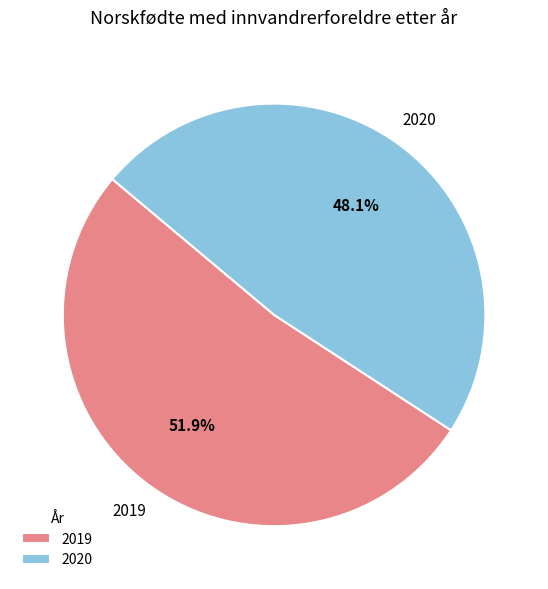

Is it true that 2019 is 66% of the pie?

False